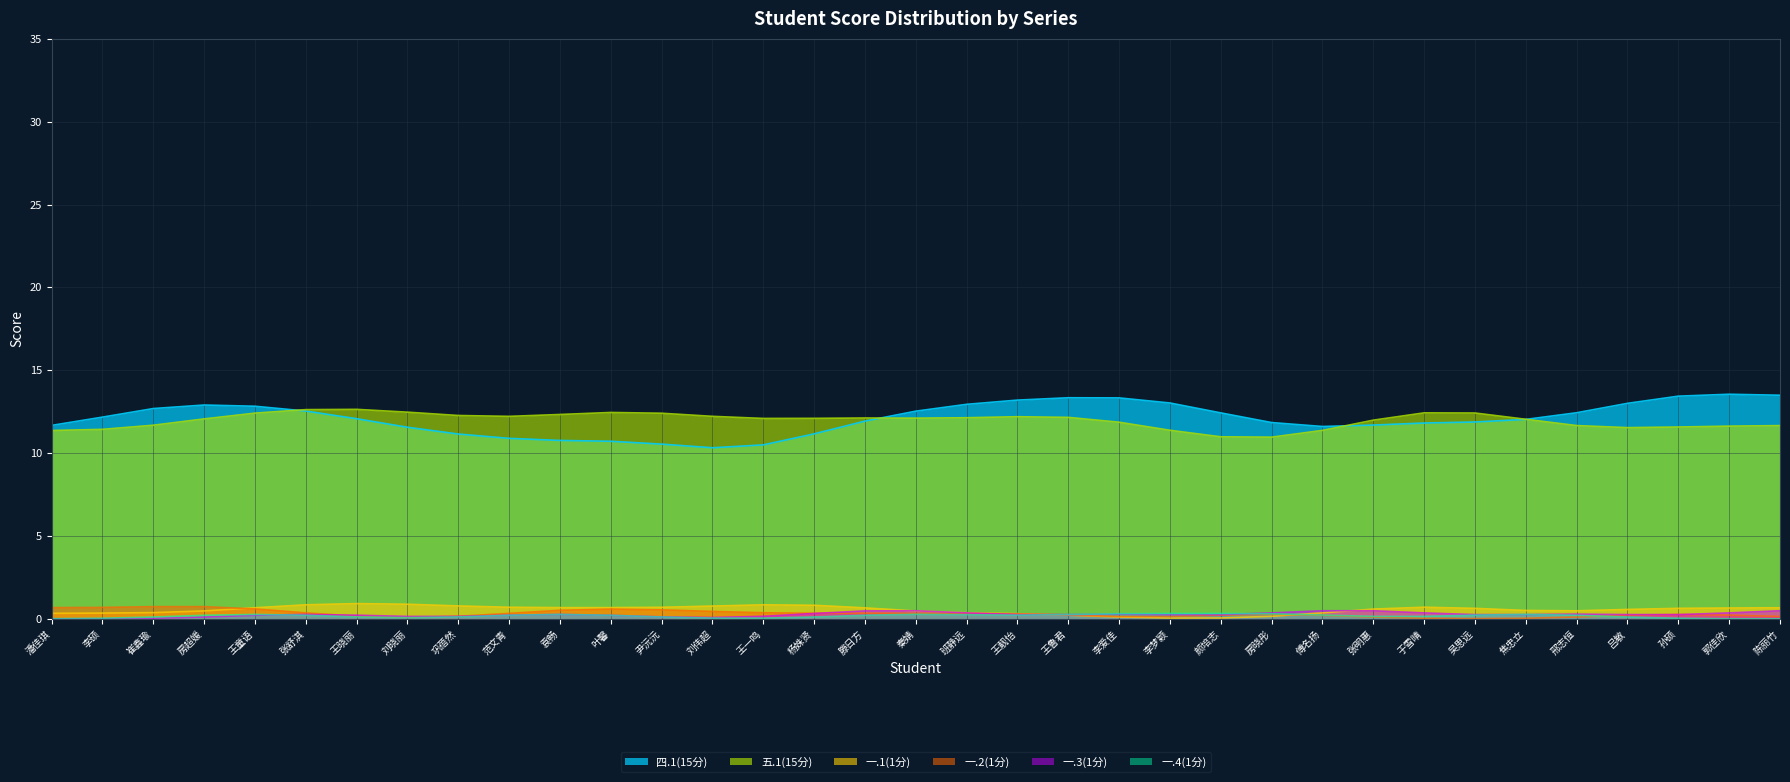

True or false: 一.2(1分) has more than 0 points higher than both neighbors.

True